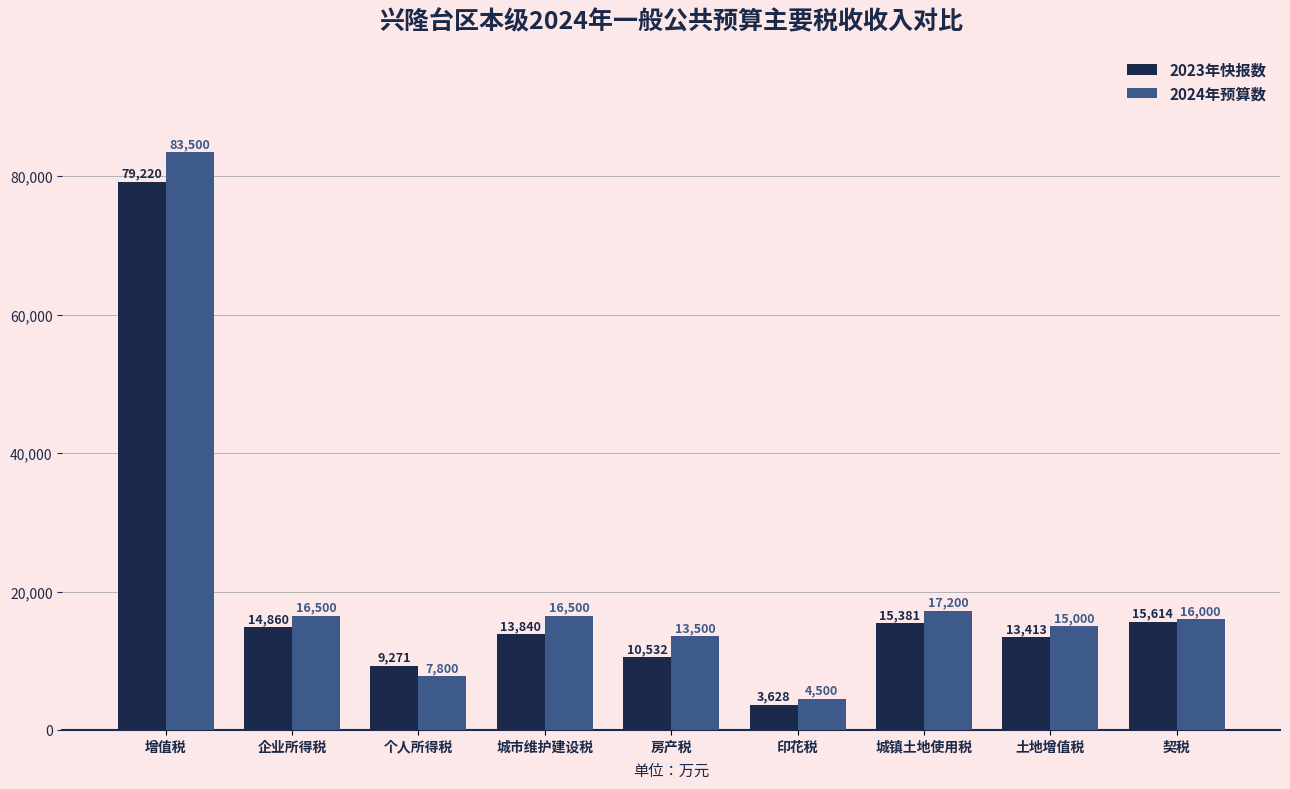

What is the difference between the 2023年快报数 values at 房产税 and 土地增值税?

2881